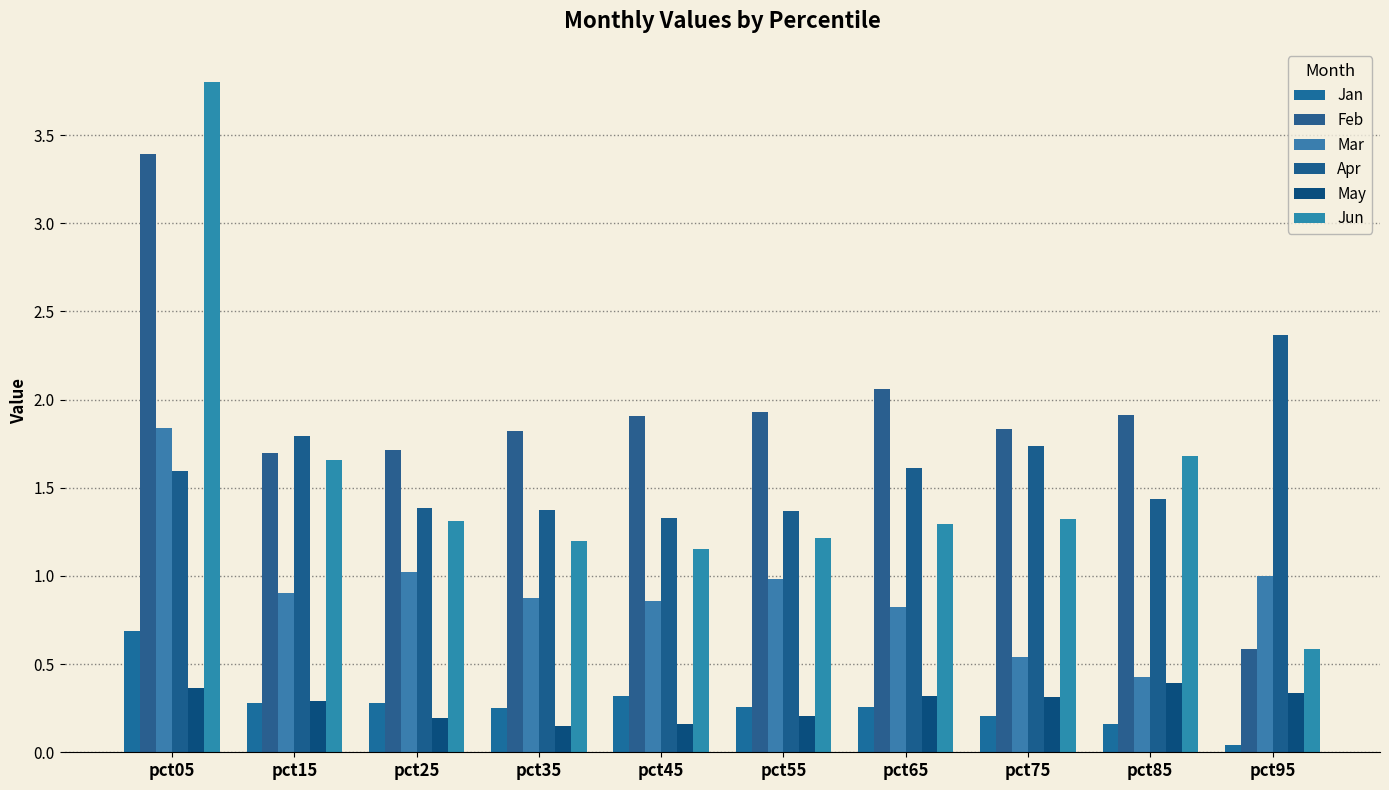

What is the difference between the second highest and minimum values in the Jan series?

0.3